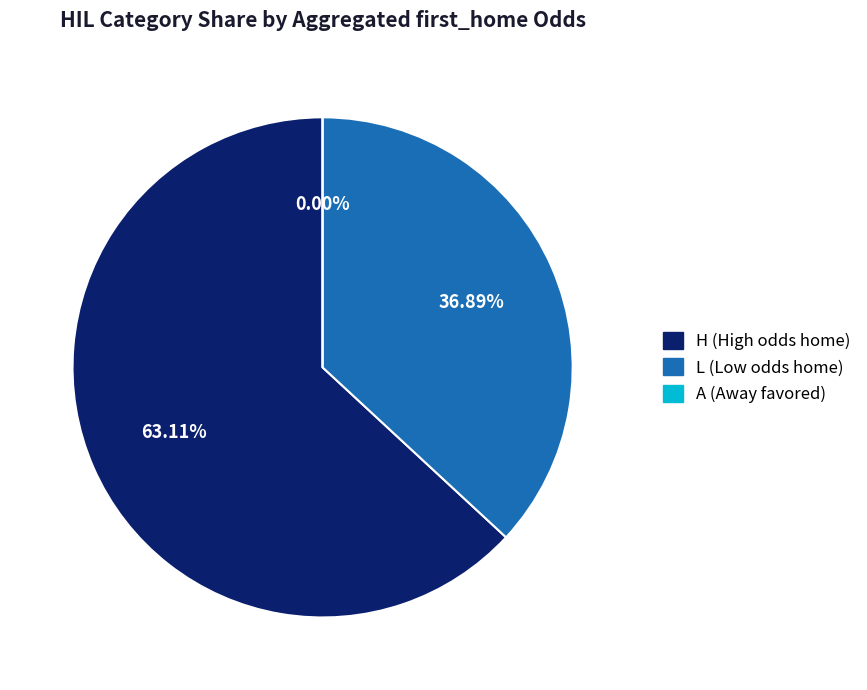

True or false: A accounts for 8% of the total.

False